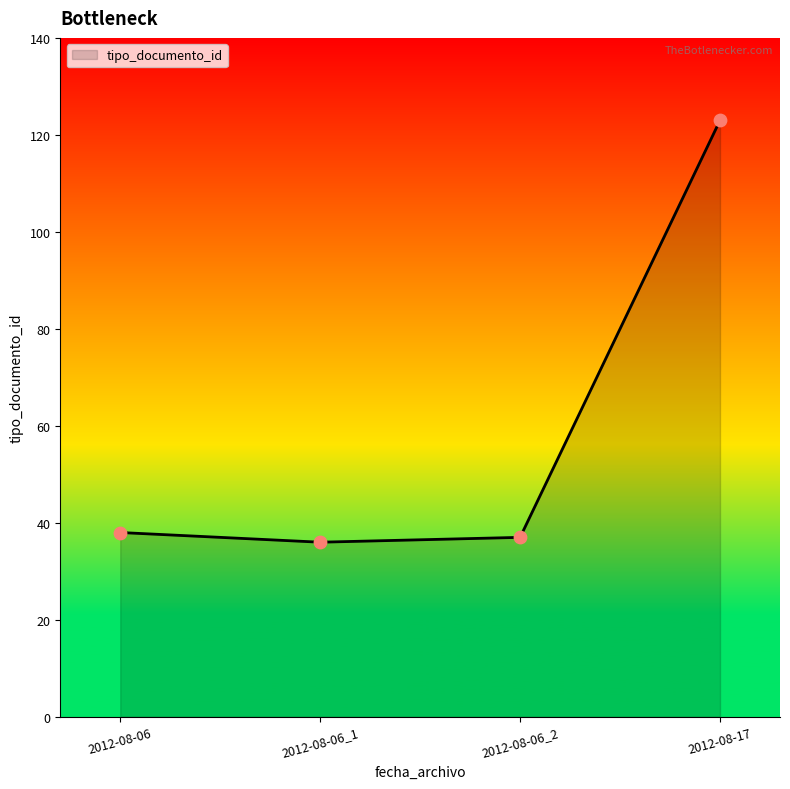

Between 2012-08-17 and 2012-08-06_2, which is larger?

2012-08-17